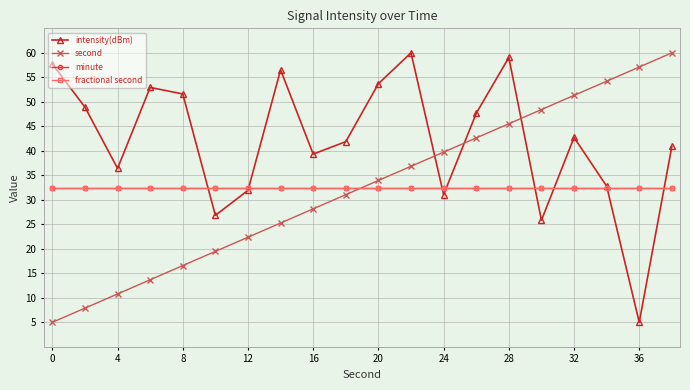

Is this an area chart (filled region under the line)?

No